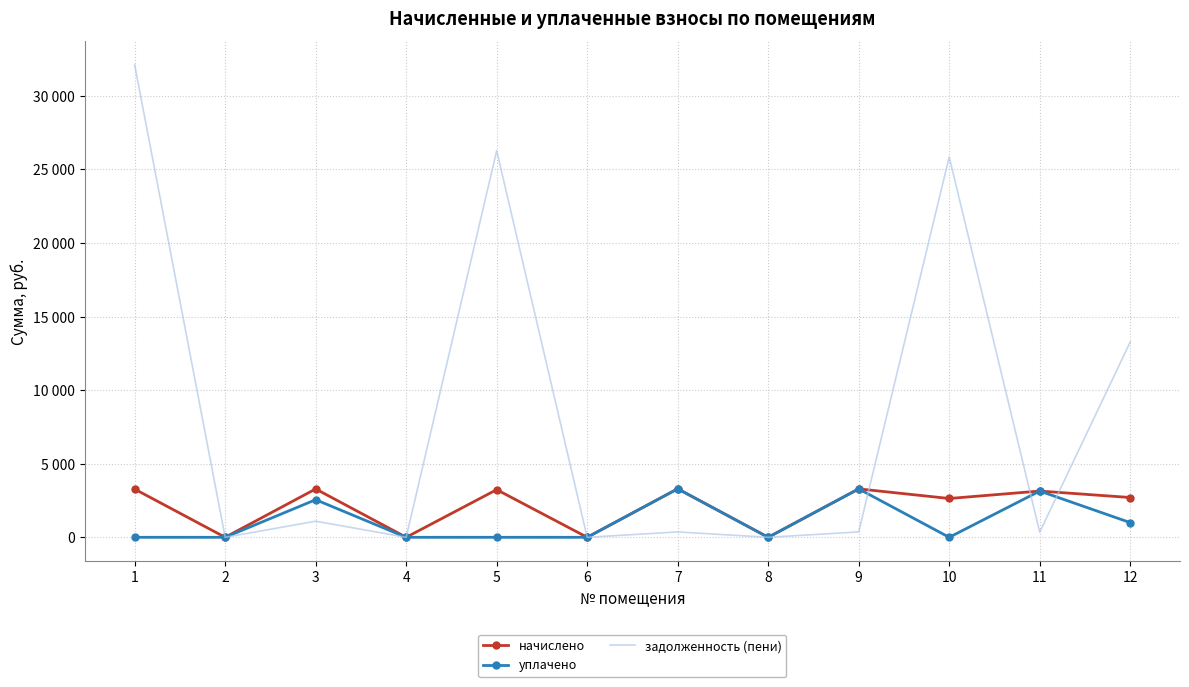

What is the total value across all series at 1?

35391.0